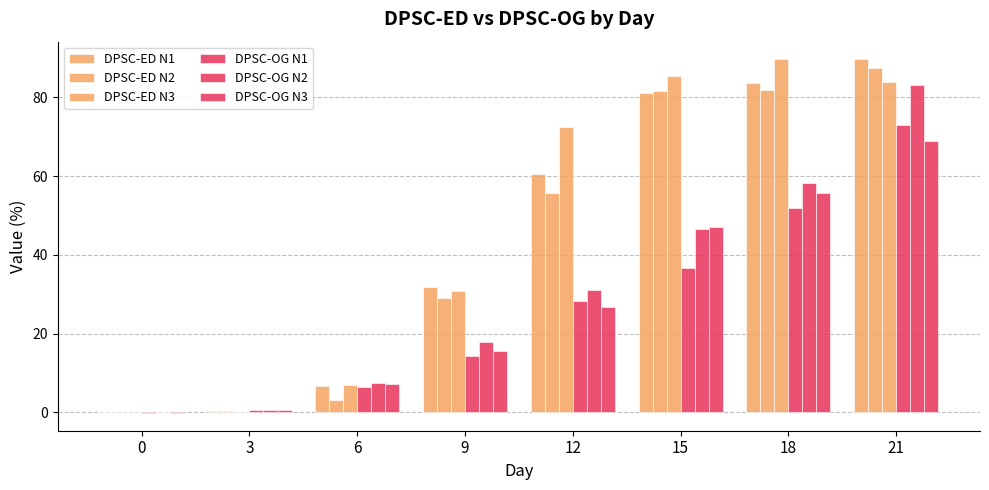

What is the total value across all series at 9?

139.7